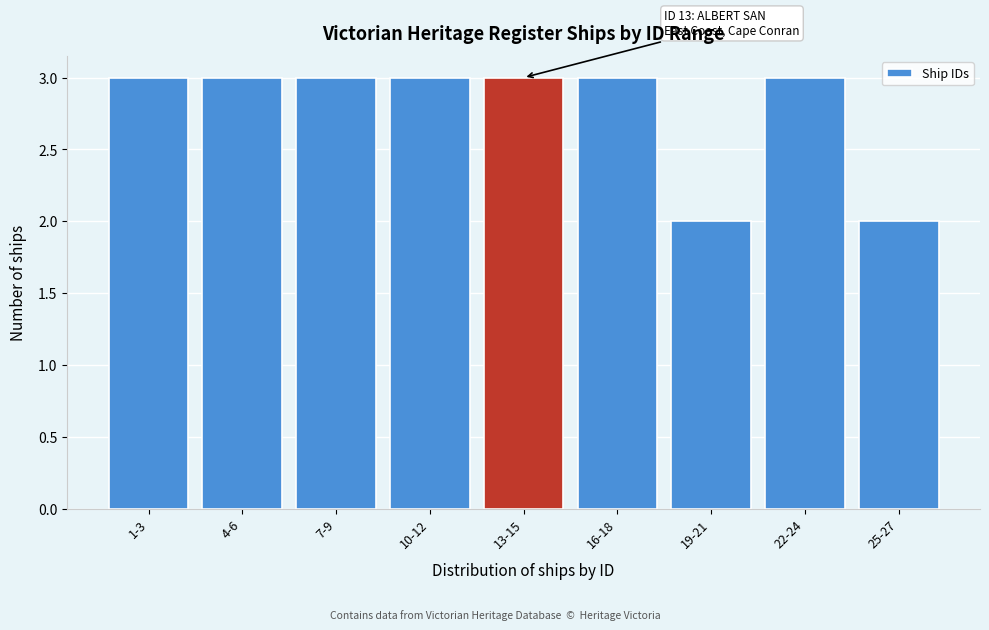

Reading right to left, transcribe all the data shown in this chart.

25-27=2	22-24=3	19-21=2	16-18=3	13-15=3	10-12=3	7-9=3	4-6=3	1-3=3